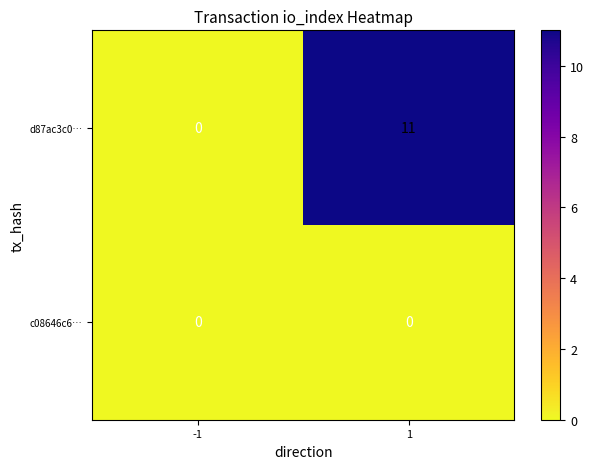

Which series has the largest total across all categories?

d87ac3c0…